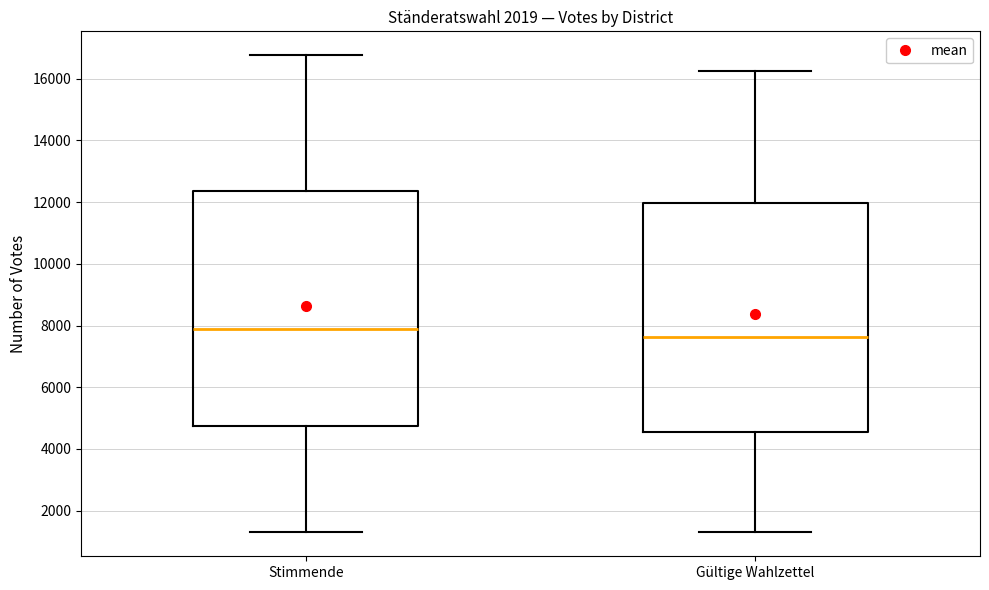

Reading left to right, transcribe this box plot: for each box, give where its median line is, the range the box spans, and where its two whiskers end, as read against the y-axis. The values are not printed on the chart, so give them approximately, as read against the axis.

Stimmende: median 7800, box 4800 to 12400, whiskers 1400 to 16800
Gültige Wahlzettel: median 7600, box 4600 to 12000, whiskers 1200 to 16200